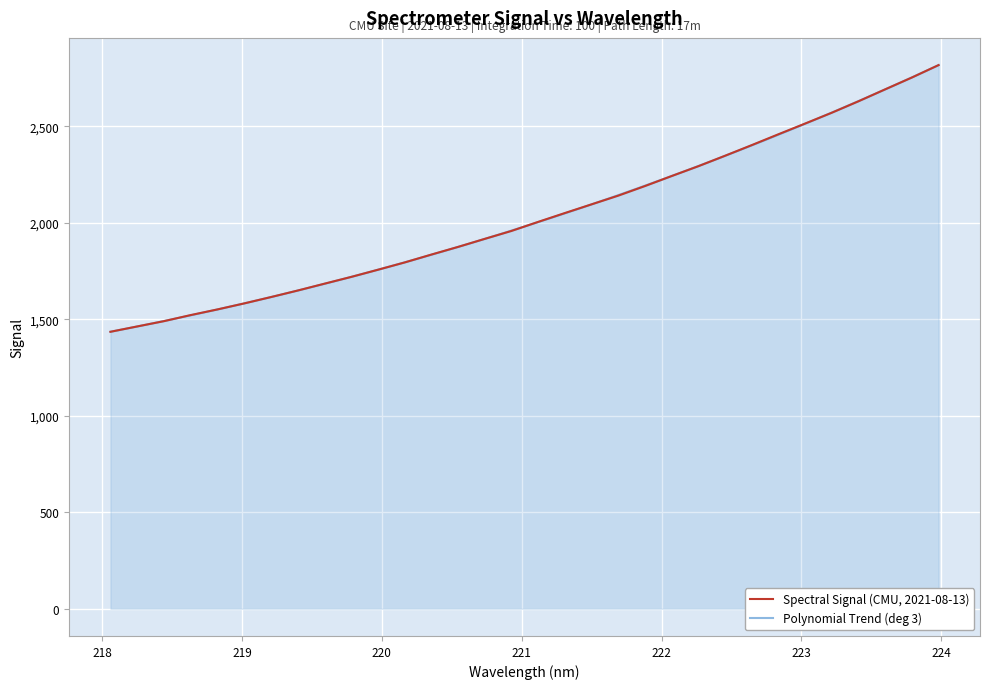

True or false: there are more than 1 points higher than both neighbors.

False